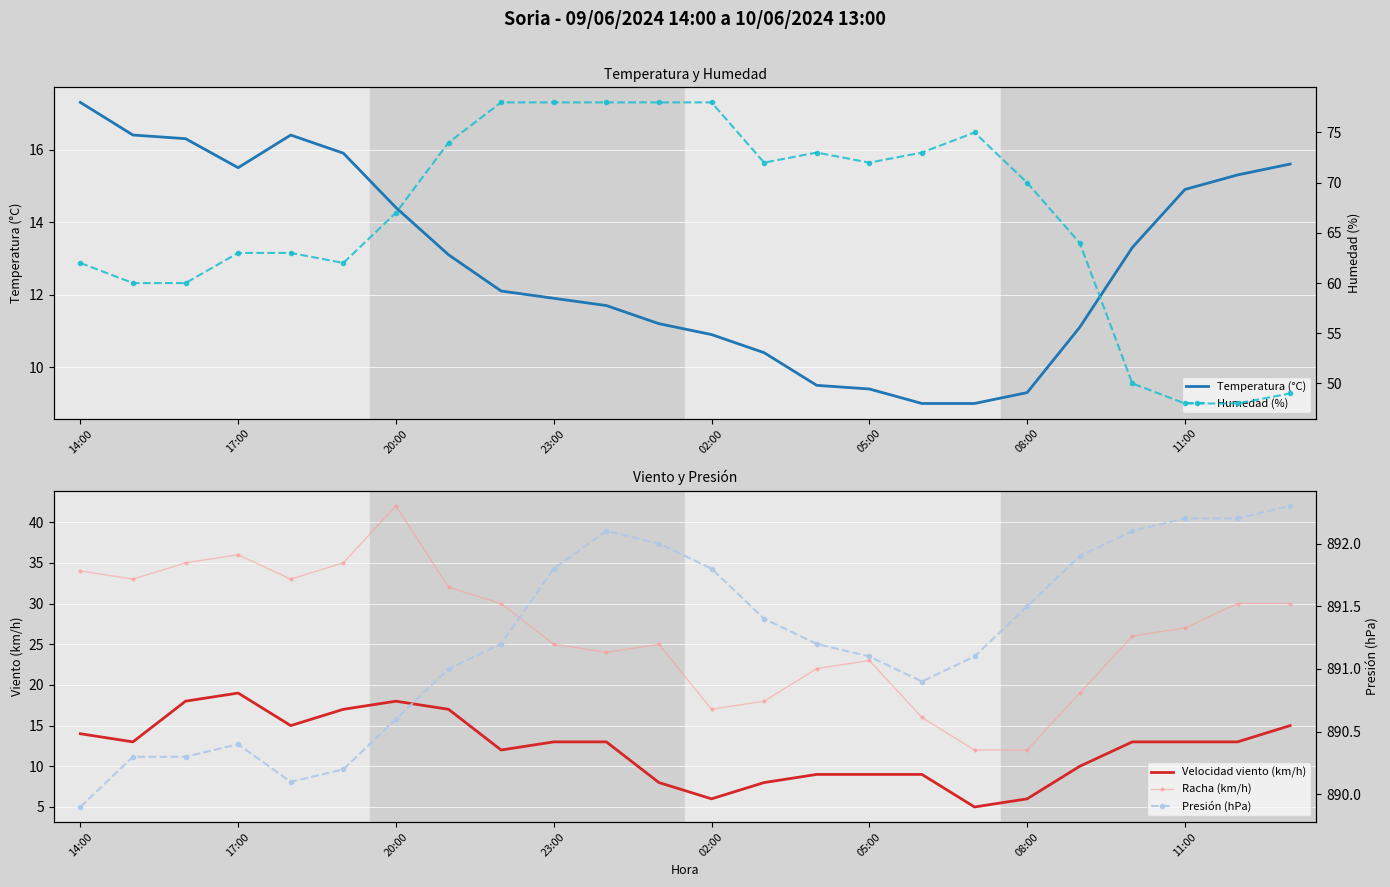

What is the value of the Presión (hPa) point at the 1st from the left?

889.9